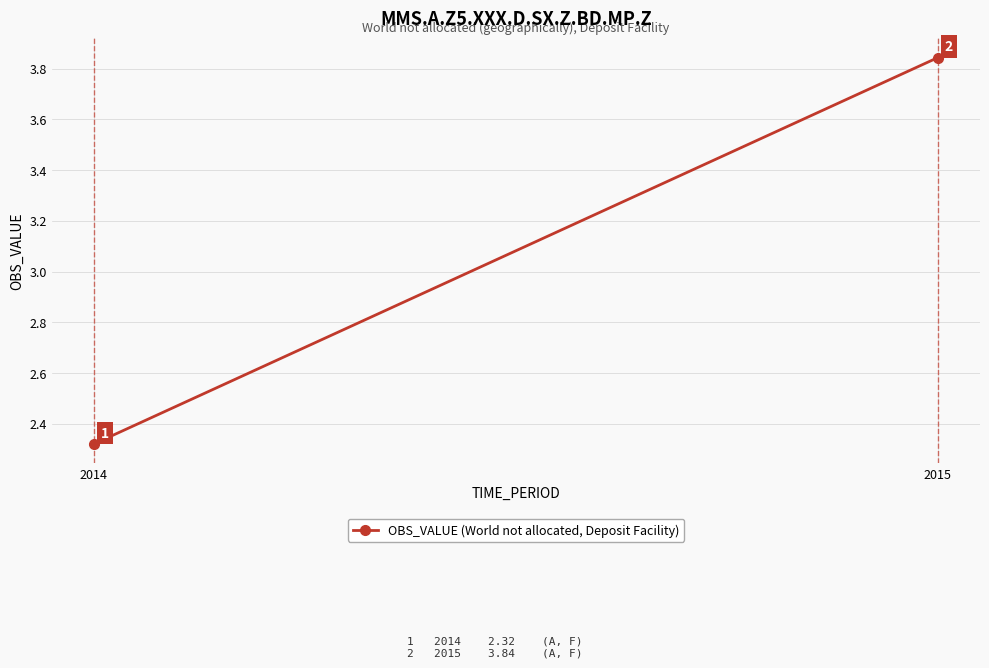

Which label corresponds to the smallest value in the chart?

2014